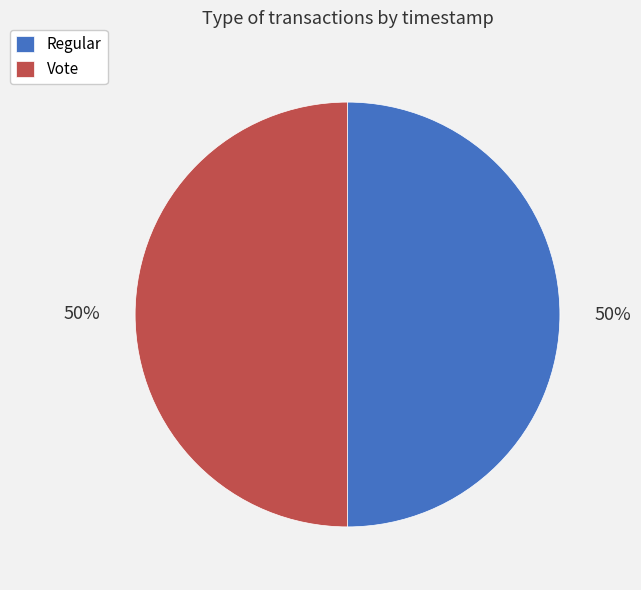

What is the ratio of the value at Regular to the value at Vote?

1.0